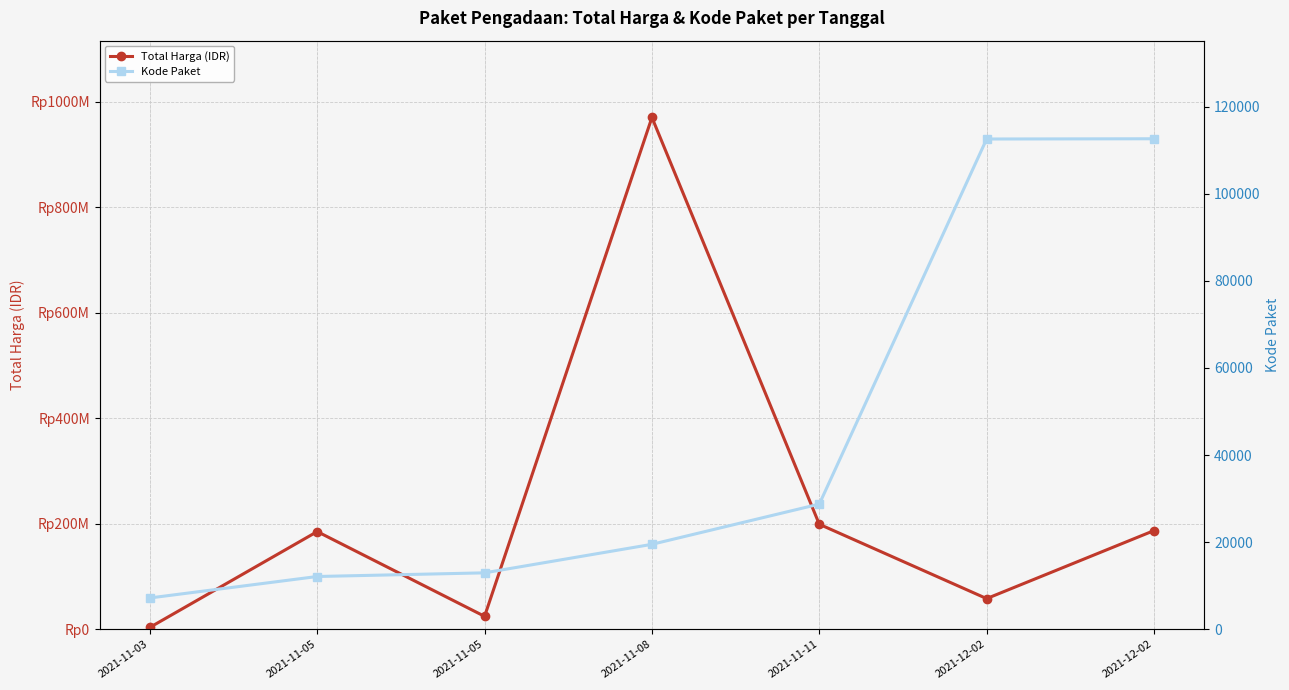

At 2021-11-11, list the series in order from smallest to largest.

Kode Paket, Total Harga (IDR)